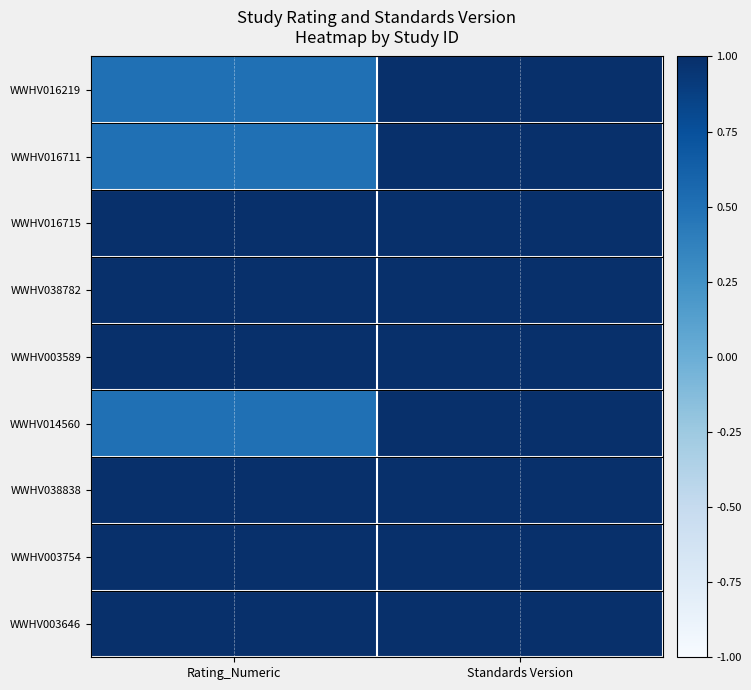

What is the total value across all series at Rating_Numeric?

7.5